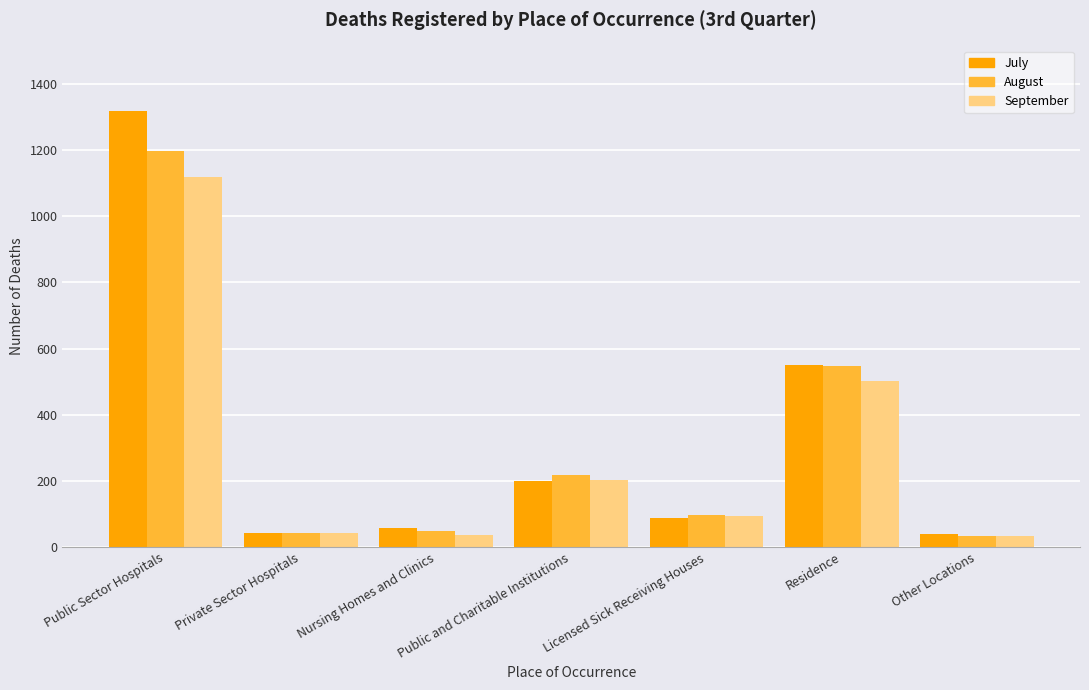

What is the difference between the maximum and minimum values in the July series?

1278